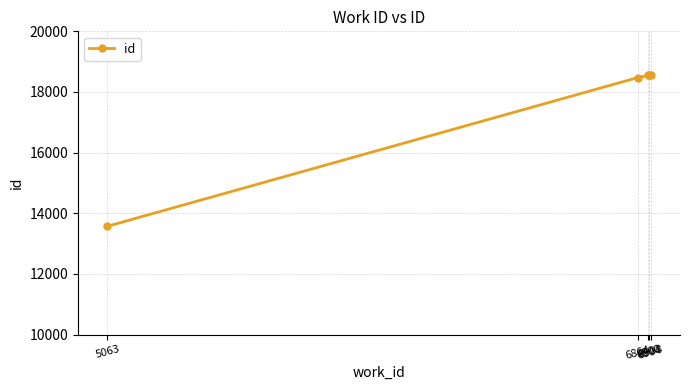

How many lines are shown in the chart?

1